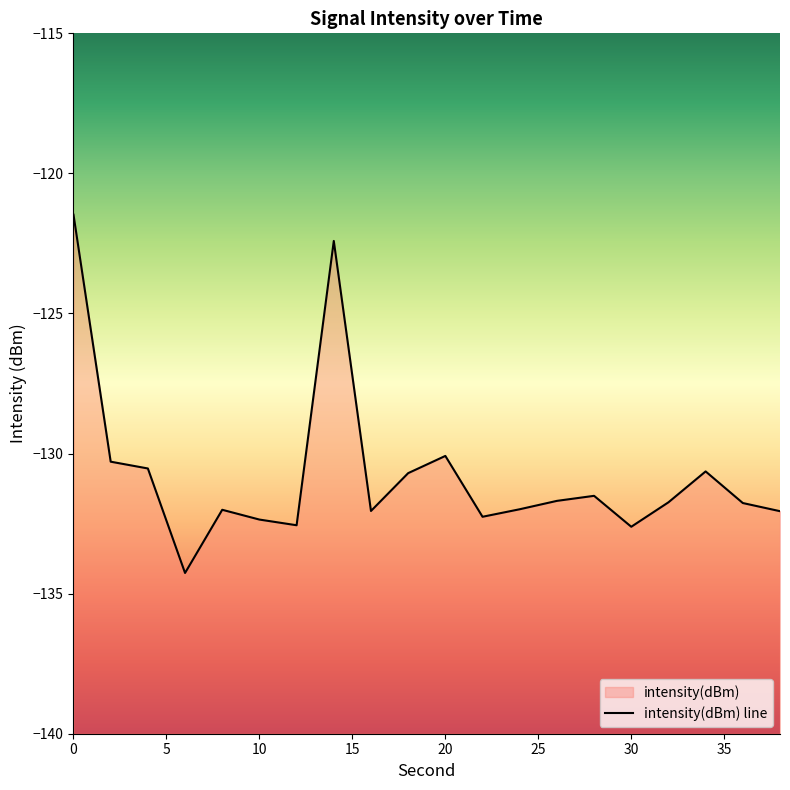

Reading right to left, list all the values displayed in this chart.

38=-132.1	36=-131.8	34=-130.6	32=-131.7	30=-132.6	28=-131.5	26=-131.7	24=-132.0	22=-132.3	20=-130.1	18=-130.7	16=-132.0	14=-122.4	12=-132.6	10=-132.4	8=-132.0	6=-134.3	4=-130.5	2=-130.3	0=-121.5